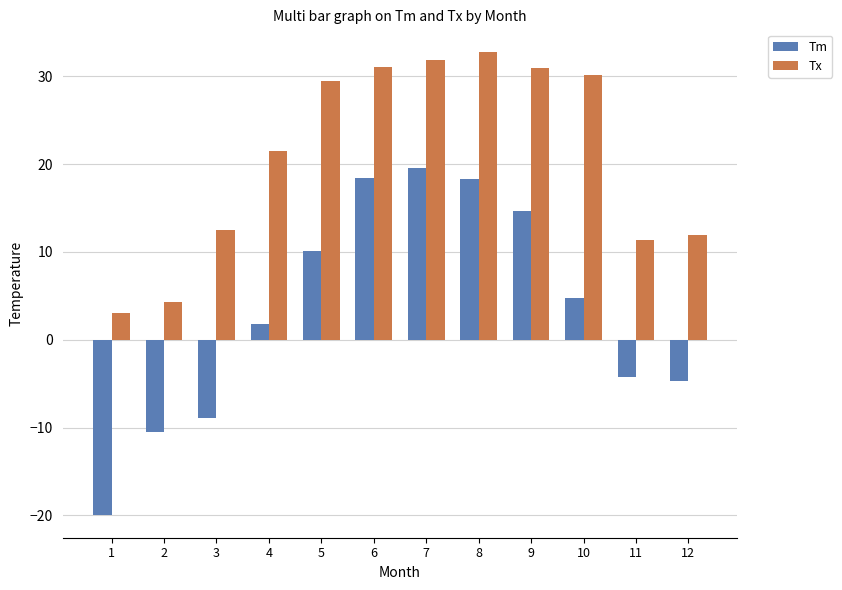

Which series has the largest total across all categories?

Tx